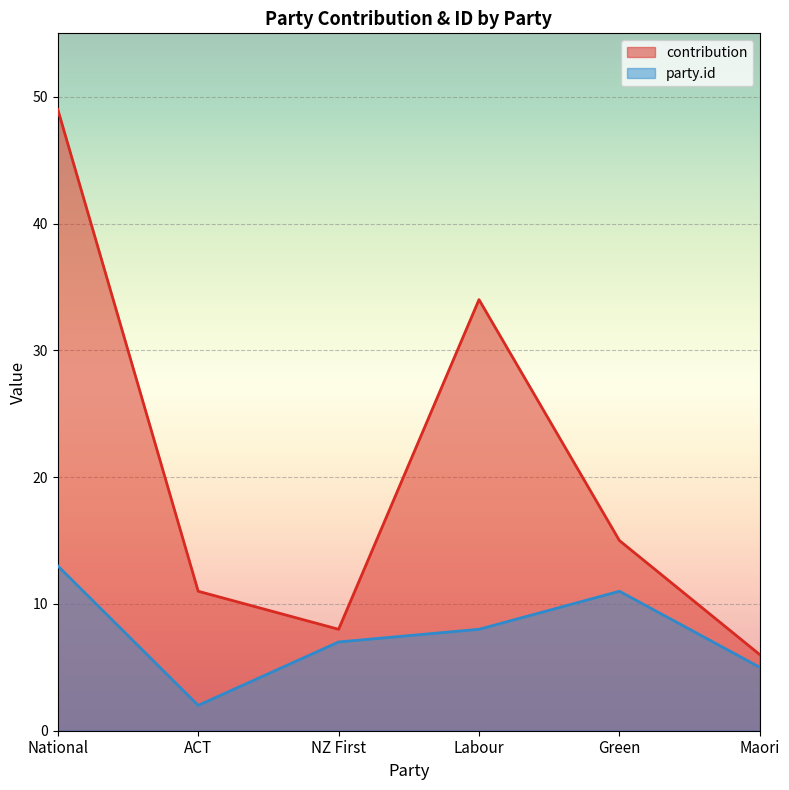

Is the value of party.id at National greater than the value of contribution at Labour?

No